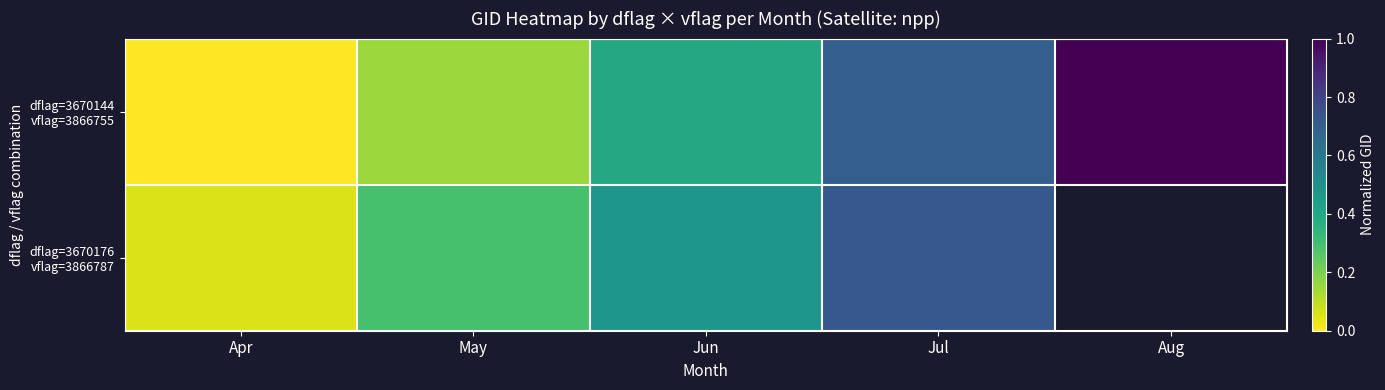

The value of dflag=3670144 vflag=3866755 at Apr is 0.0. True or false?

True